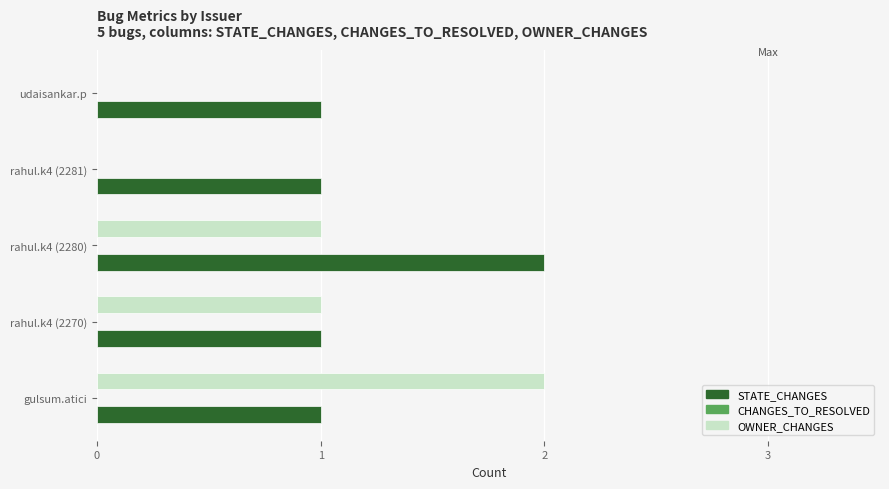

Is the value of STATE_CHANGES at rahul.k4 (2281) greater than the value of OWNER_CHANGES at gulsum.atici?

No